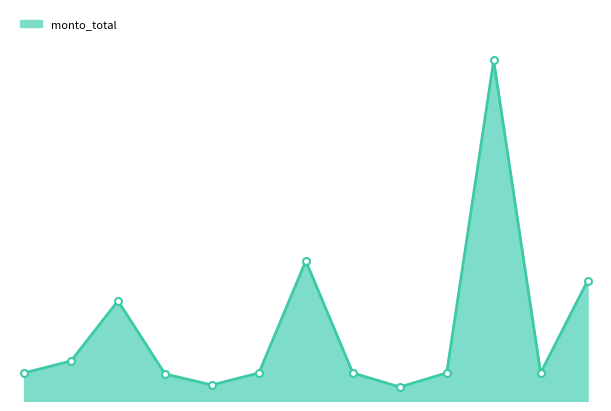

Does the chart display data point markers on the line(s)?

No